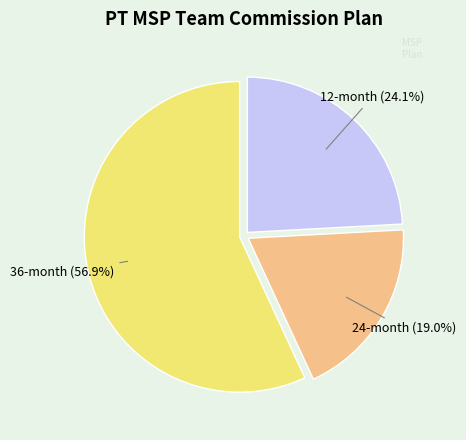

Approximately how many times larger is the value at 12-month compared to 24-month?

1.3